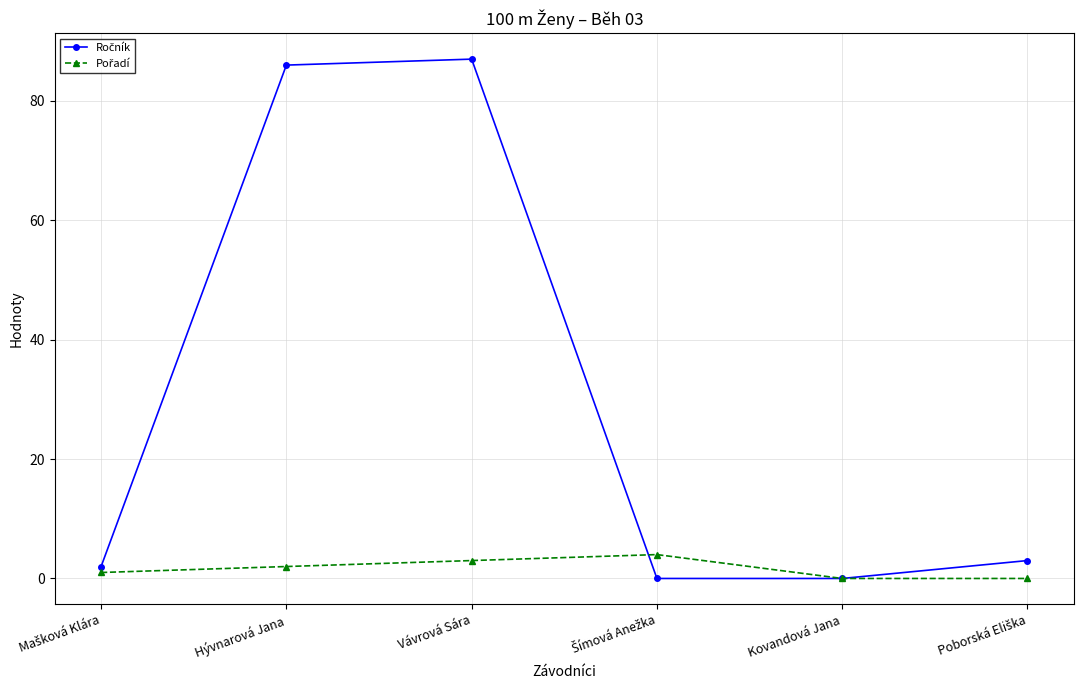

Count the number of data series in this chart.

2